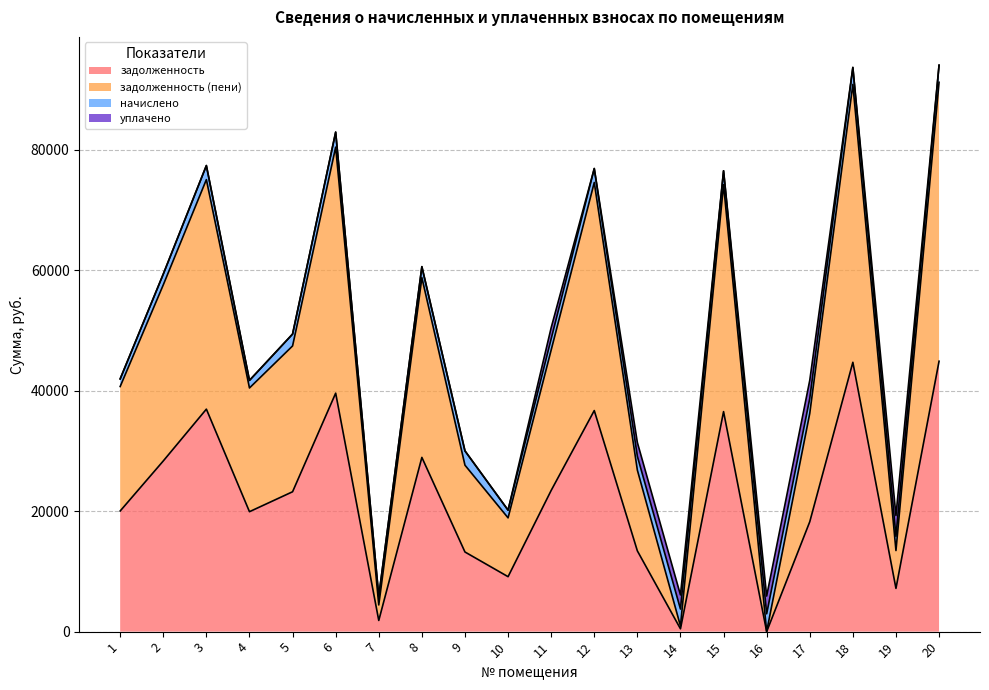

Which series has the largest range (max minus min)?

задолженность (пени)